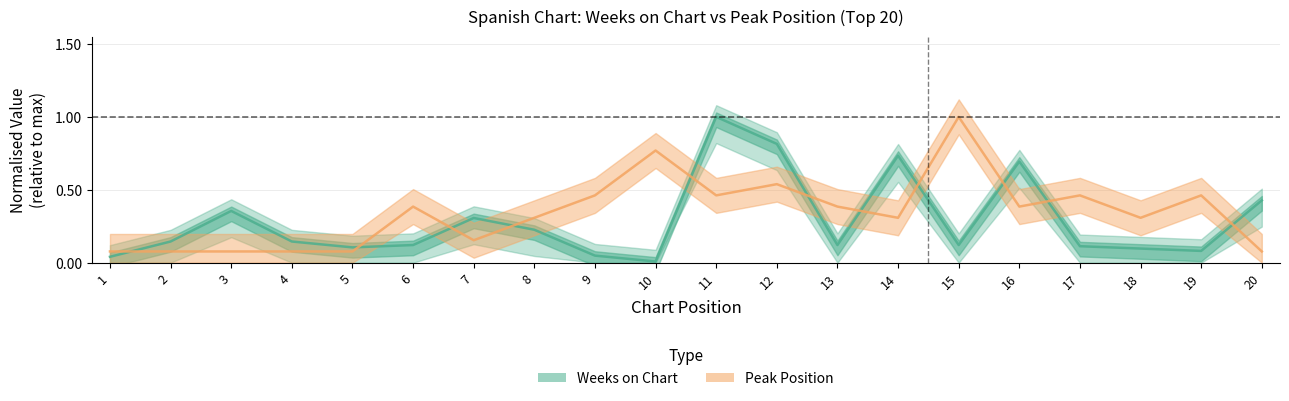

Which series changed the most between 13 and 15?

Peak Position